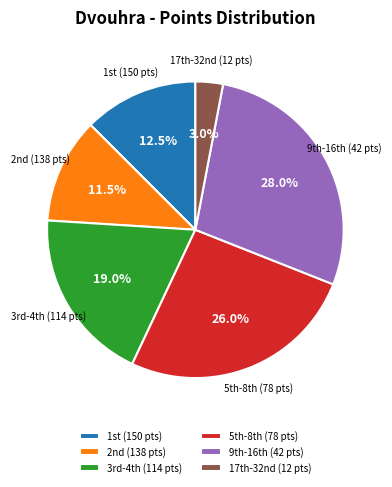

To the nearest percent, what is the difference between the largest and smallest slice percentages?

25%